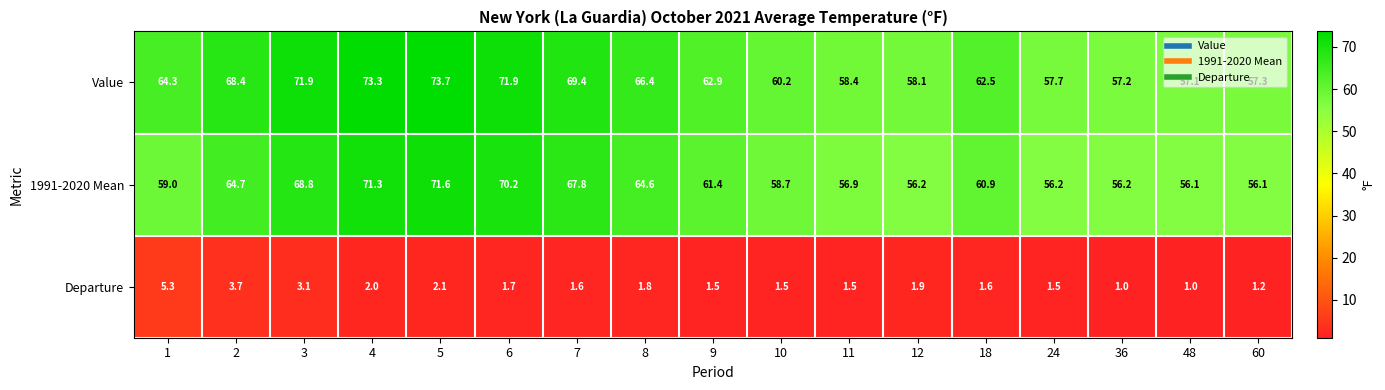

What is the sum of the 1991-2020 Mean values at 24 and 4?

127.5